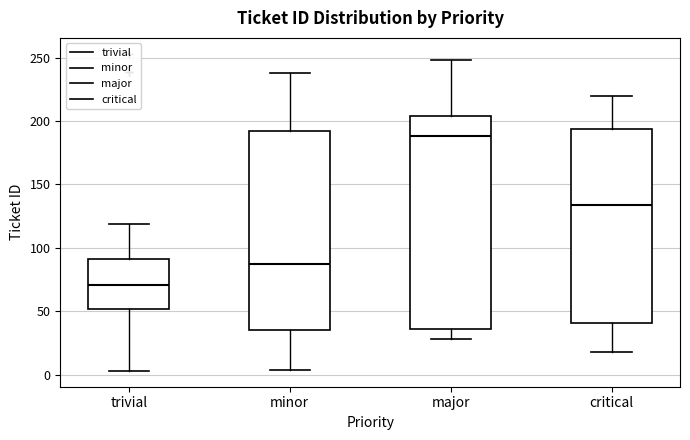

Where is the lower edge of the box for critical on the y-axis? The values are not printed on the chart, so give them approximately, as read against the axis.

40